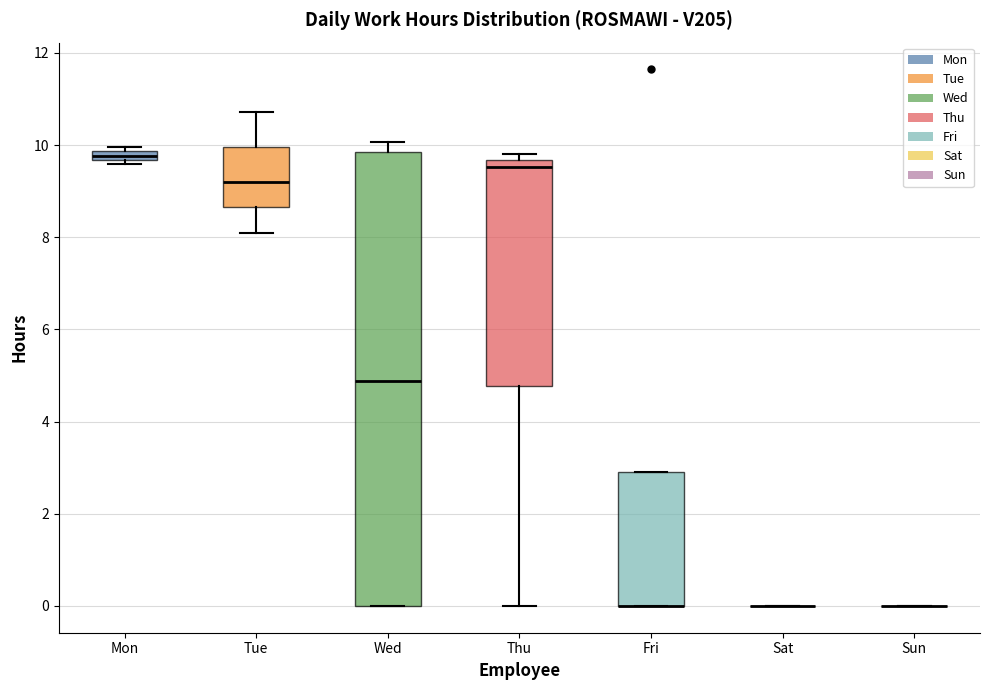

Comparing the boxes themselves (not the whiskers), which one is the tallest?

Wed